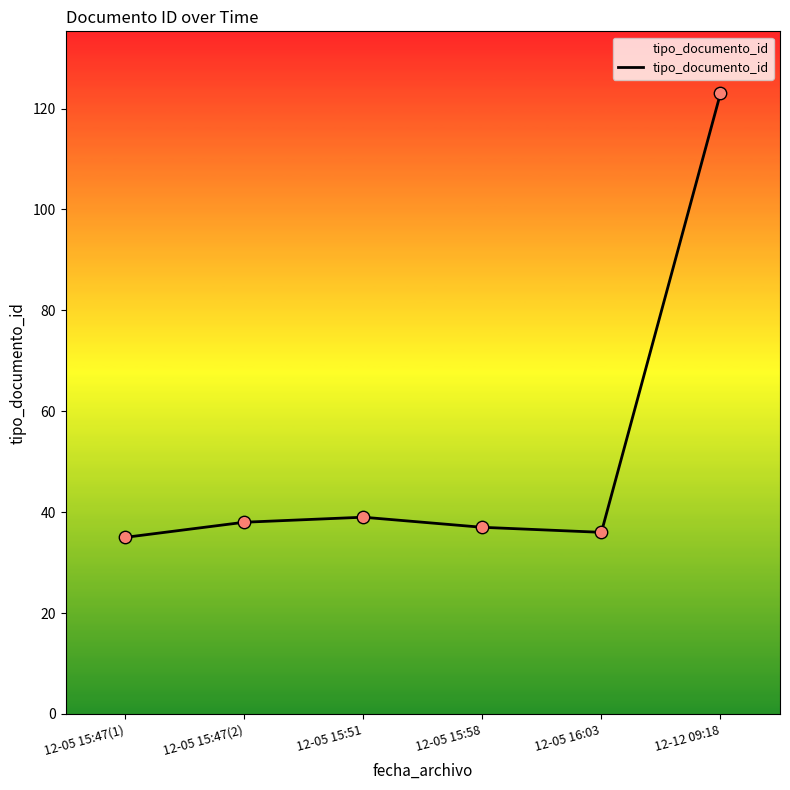

Between 12-05 15:51 and 12-12 09:18, which is larger?

12-12 09:18